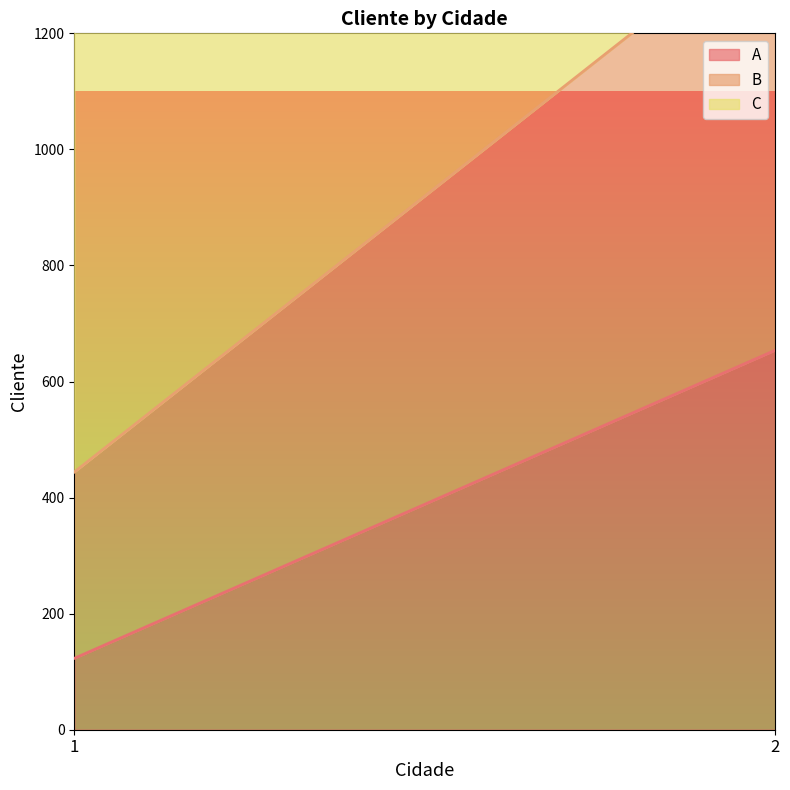

Count the A values in the range 123 to 654.

2